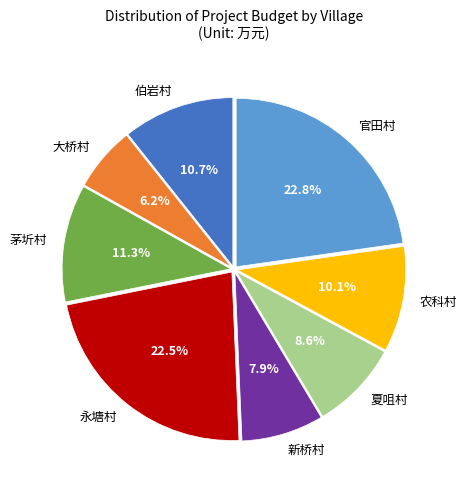

How many segments does this pie chart have?

8